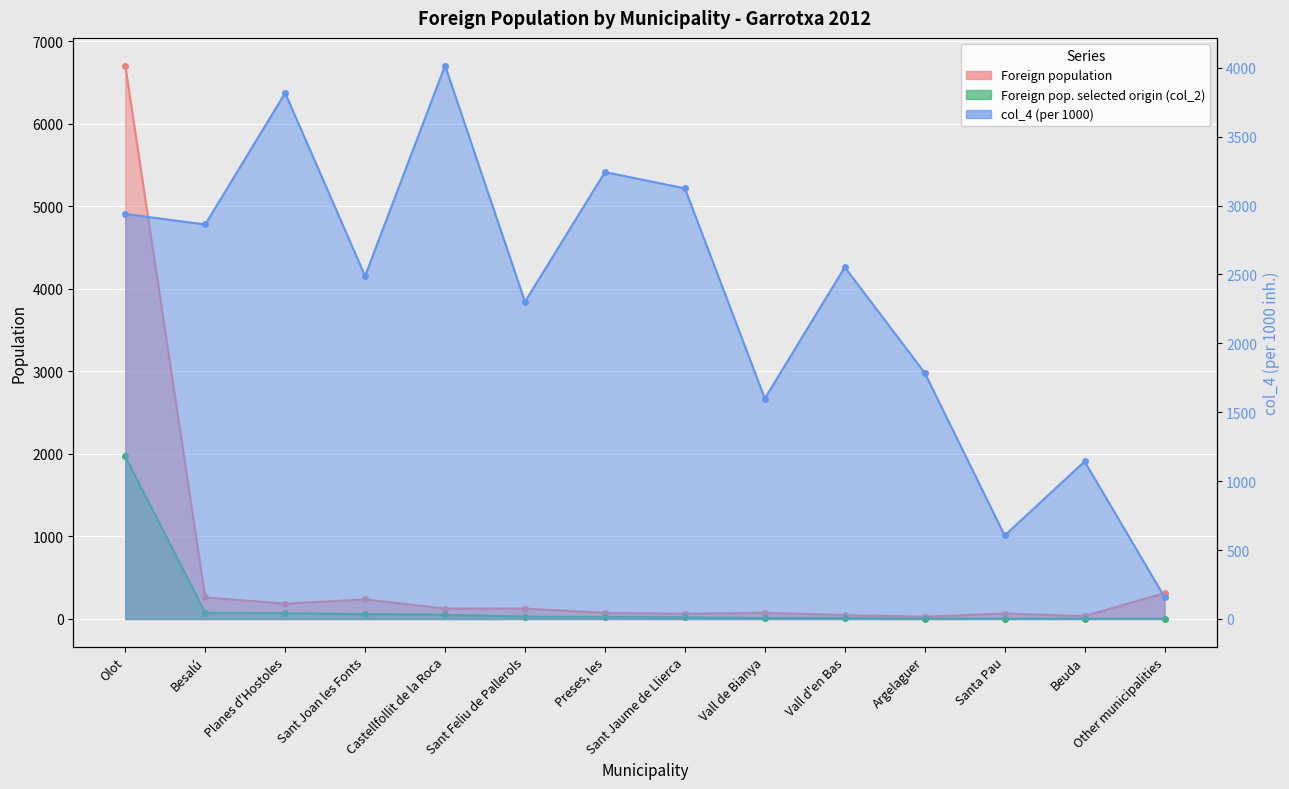

Is it true that Foreign population equals 182 at Sant Feliu de Pallerols?

False